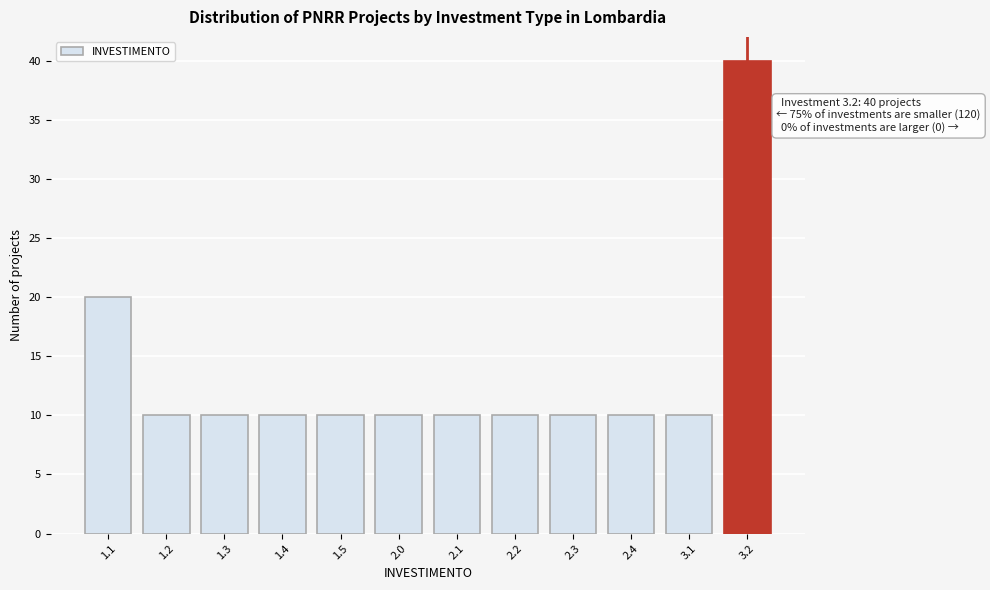

Reading left to right, what are all the values shown in this chart?

1.1=20	1.2=10	1.3=10	1.4=10	1.5=10	2.0=10	2.1=10	2.2=10	2.3=10	2.4=10	3.1=10	3.2=40